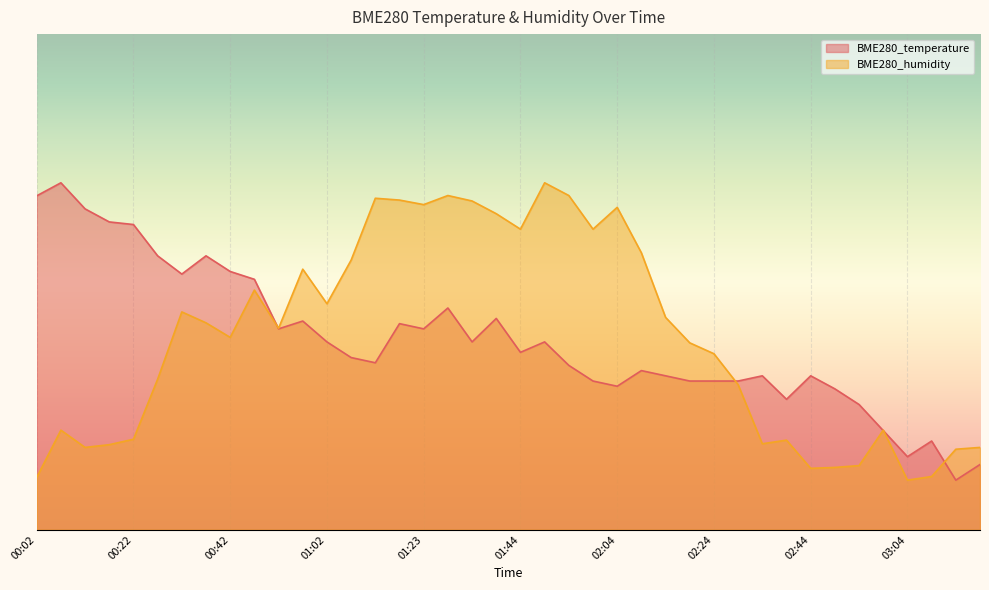

Where is the first local minimum for BME280_humidity?

00:12